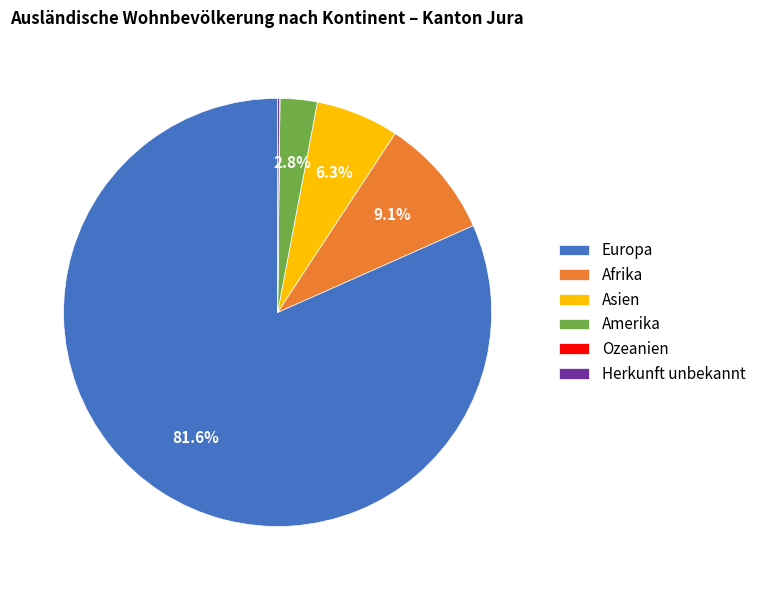

Which category has the biggest portion of the pie?

Europa